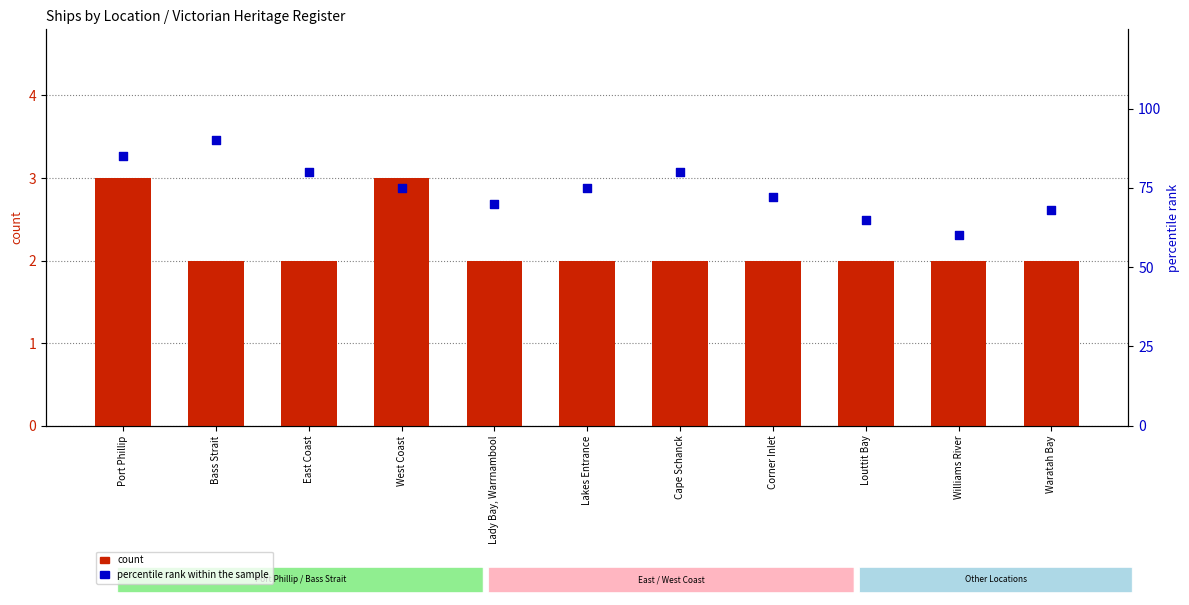

Which series has the largest Y range (max minus min)?

percentile rank within the sample